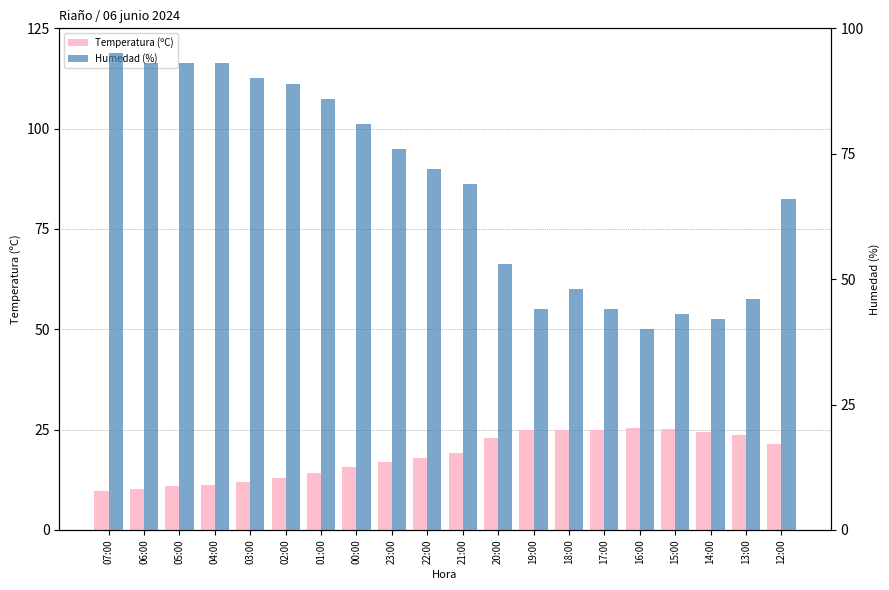

What is the difference between the Humedad (%) values at 14:00 and 22:00?

30.0